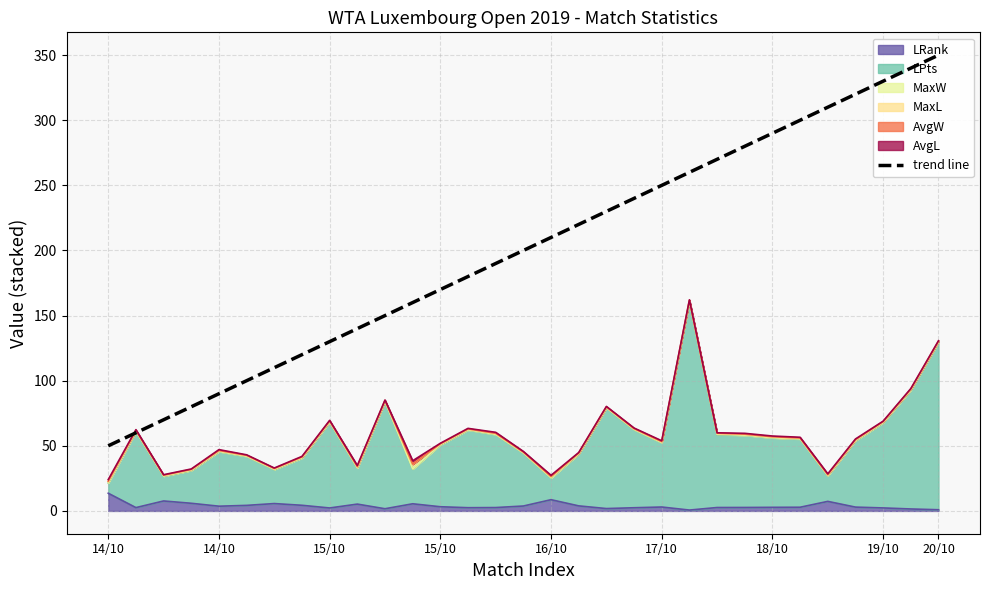

True or false: the data has more than 2 interior local peaks.

False